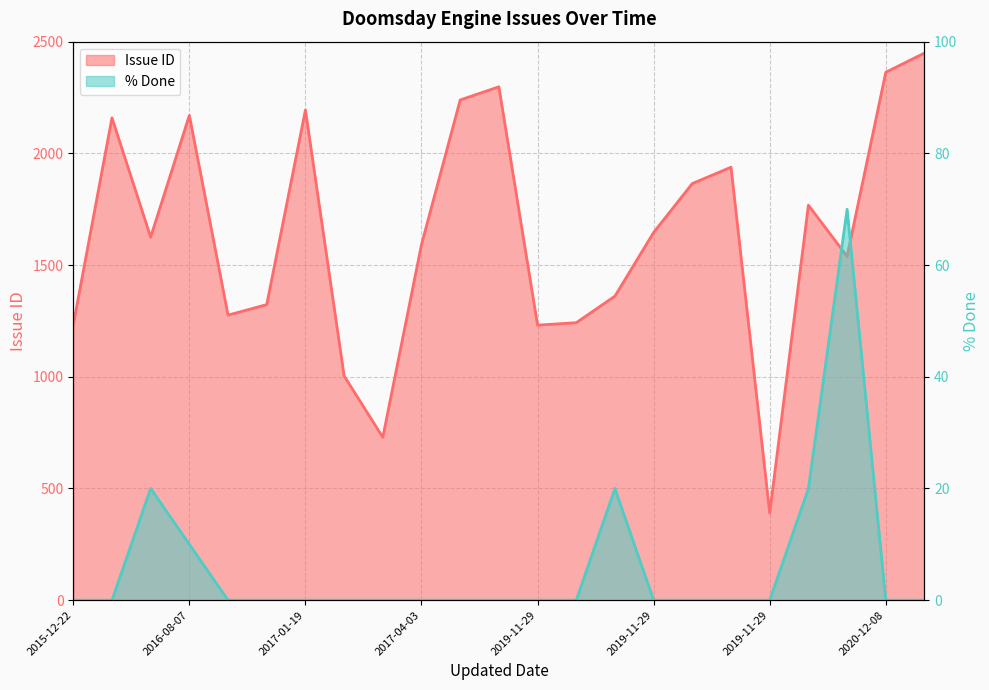

How many values in % Done are above zero?

5